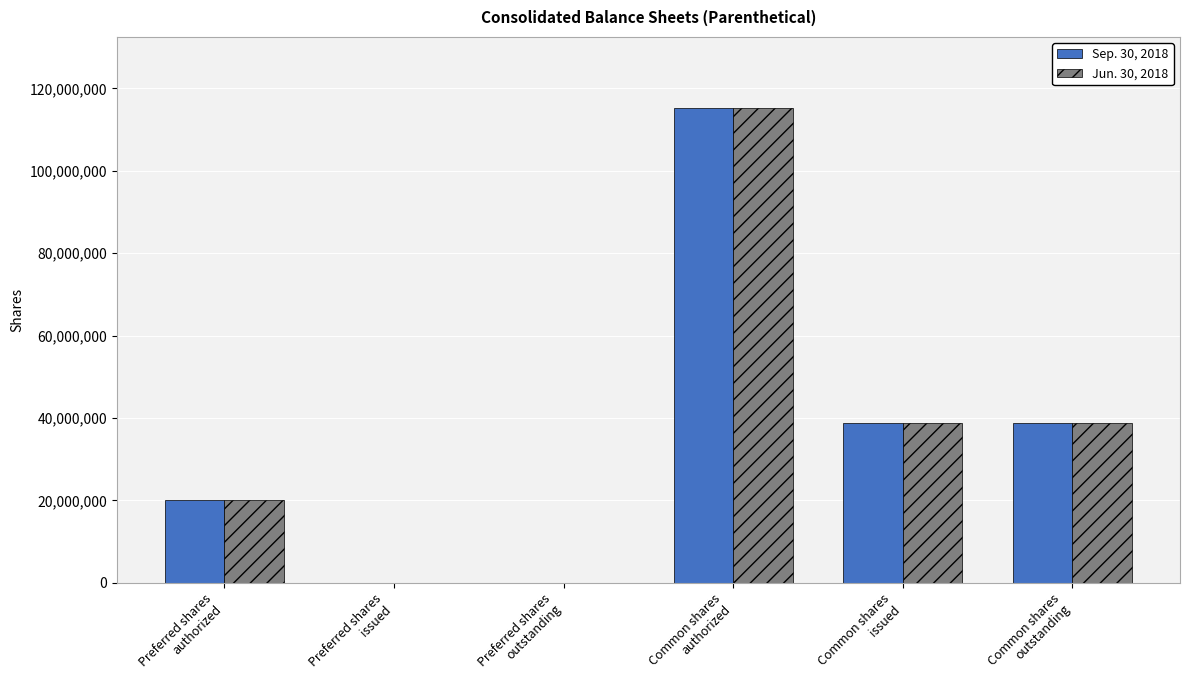

What is the maximum value shown in the chart?

115197165